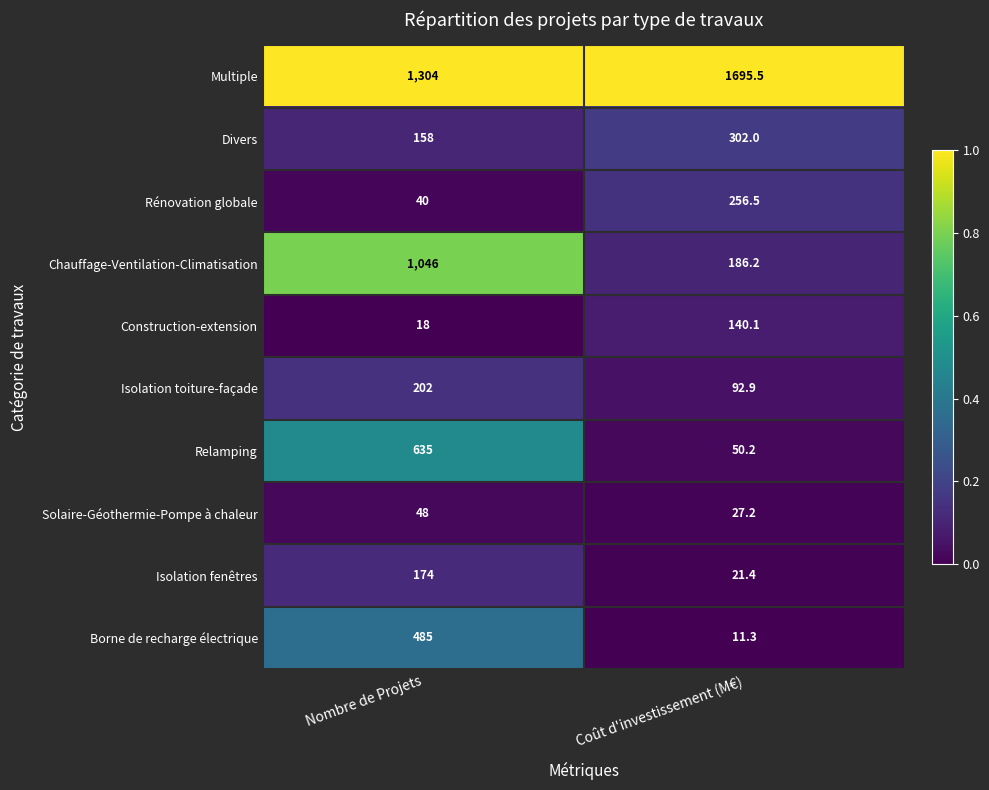

Reading right to left, list all the values displayed in this chart.

Multiple: Coût d'investissement (M€)=1695.5	Nombre de Projets=1304.0
Divers: Coût d'investissement (M€)=302.0	Nombre de Projets=158.0
Rénovation globale: Coût d'investissement (M€)=256.5	Nombre de Projets=40.0
Chauffage-Ventilation-Climatisation: Coût d'investissement (M€)=186.2	Nombre de Projets=1046.0
Construction-extension: Coût d'investissement (M€)=140.1	Nombre de Projets=18.0
Isolation toiture-façade: Coût d'investissement (M€)=92.9	Nombre de Projets=202.0
Relamping: Coût d'investissement (M€)=50.2	Nombre de Projets=635.0
Solaire-Géothermie-Pompe à chaleur: Coût d'investissement (M€)=27.2	Nombre de Projets=48.0
Isolation fenêtres: Coût d'investissement (M€)=21.4	Nombre de Projets=174.0
Borne de recharge électrique: Coût d'investissement (M€)=11.3	Nombre de Projets=485.0